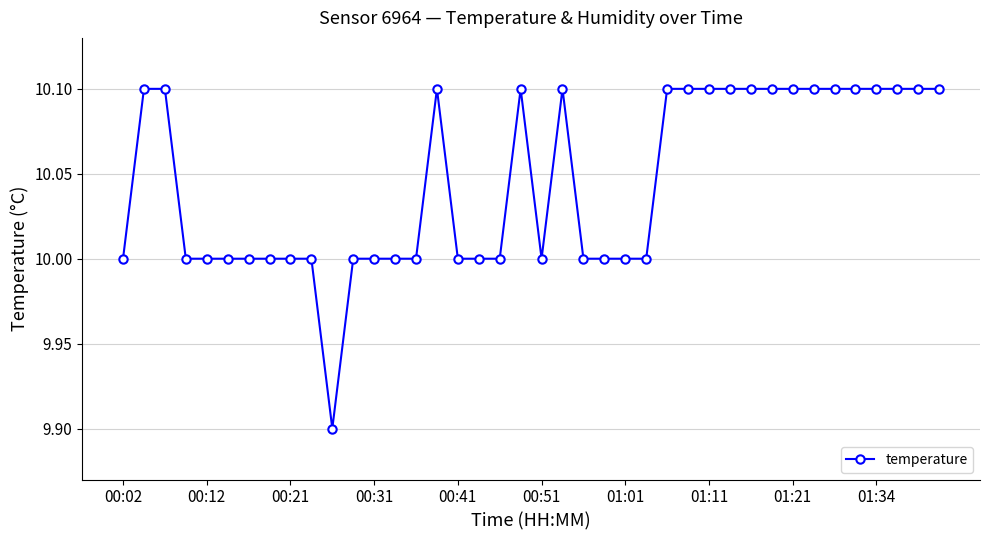

What is the difference between the second highest and minimum values?

0.2